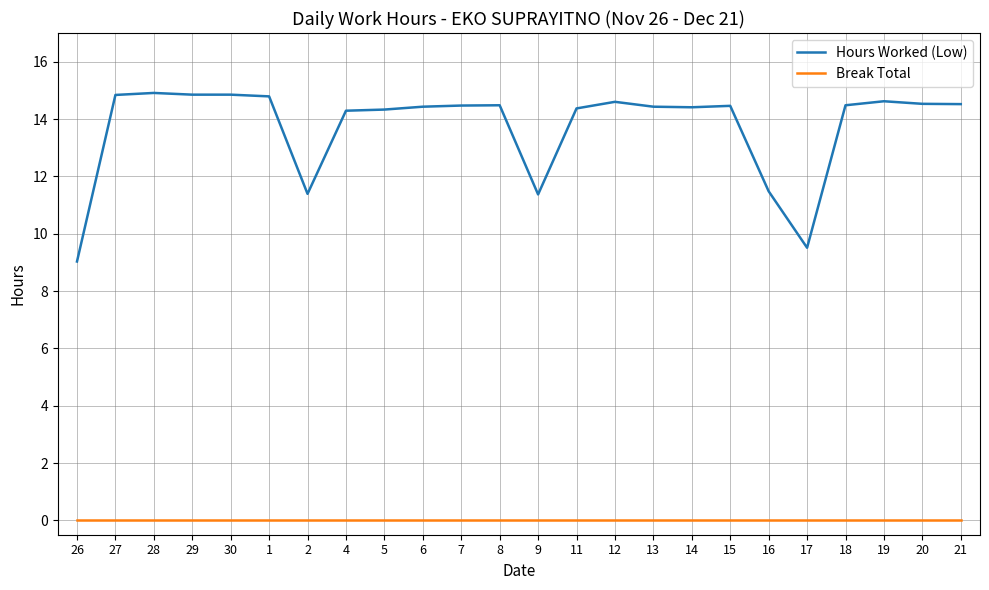

What is the maximum value shown in the chart?

14.9